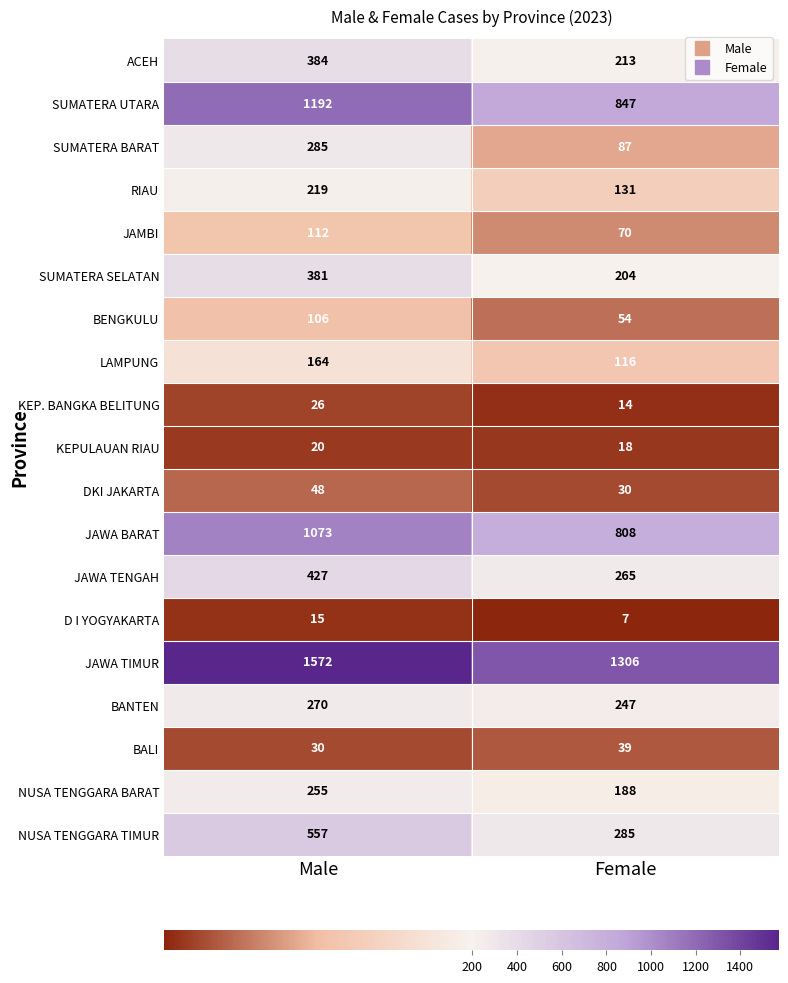

What is the difference between the DKI JAKARTA values at Female and Male?

18